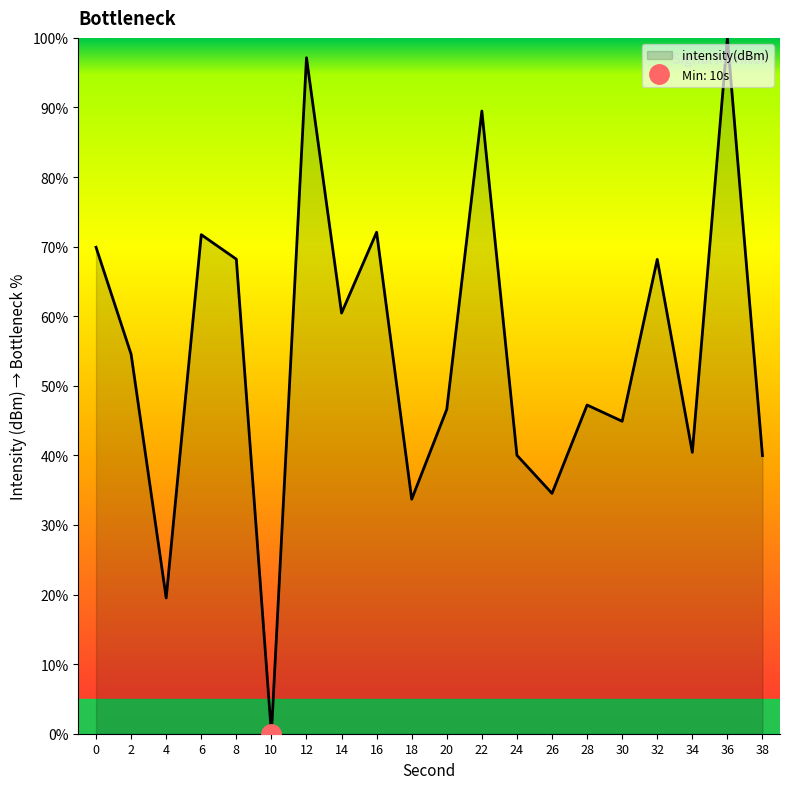

What is the approximate value at 4?

19.5